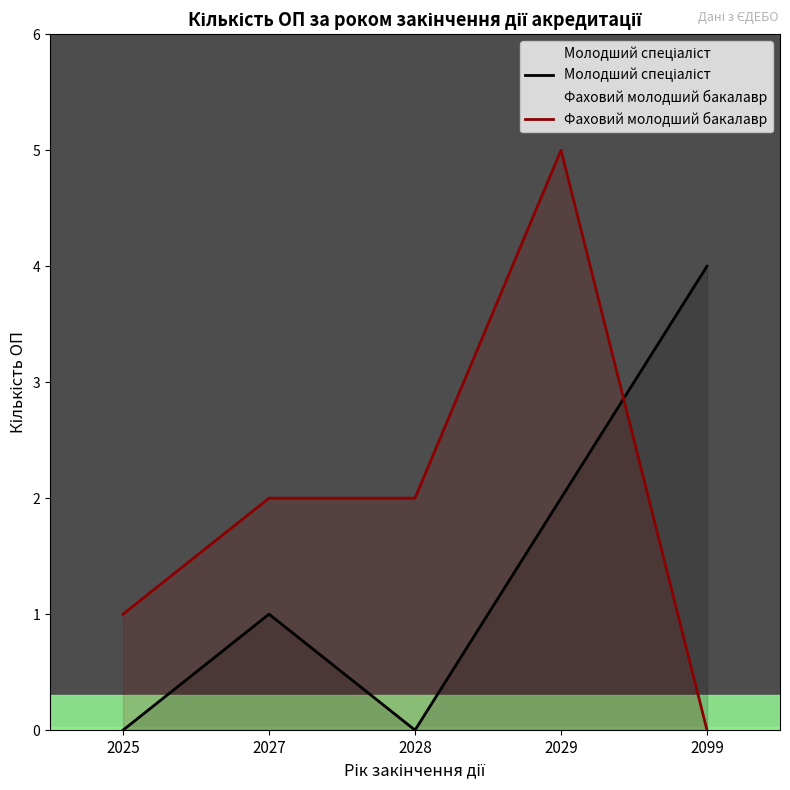

How many positive values does the Фаховий молодший бакалавр series have?

4